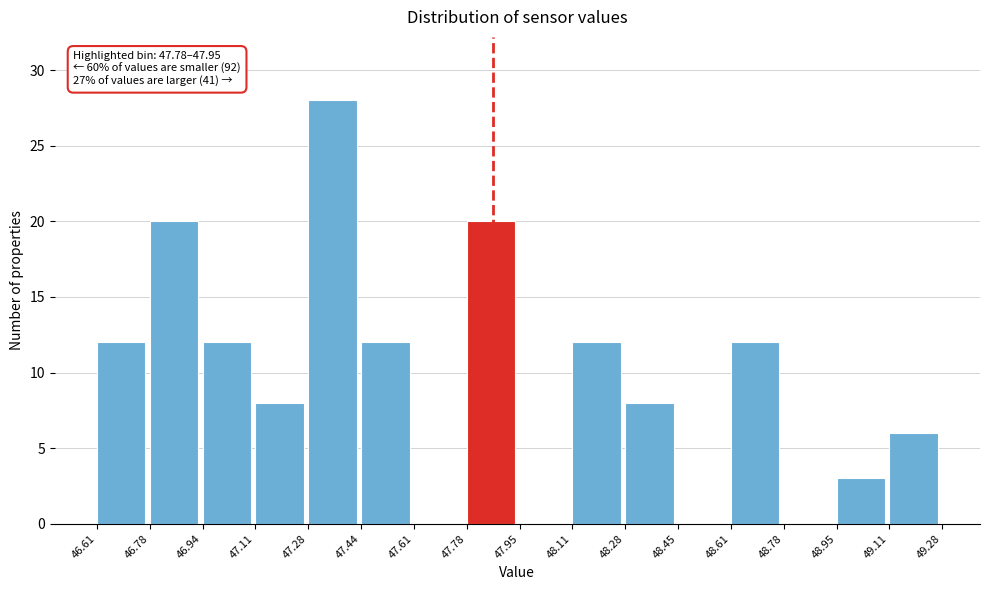

Which range on the x-axis has the tallest bar?

47.28 to 47.44